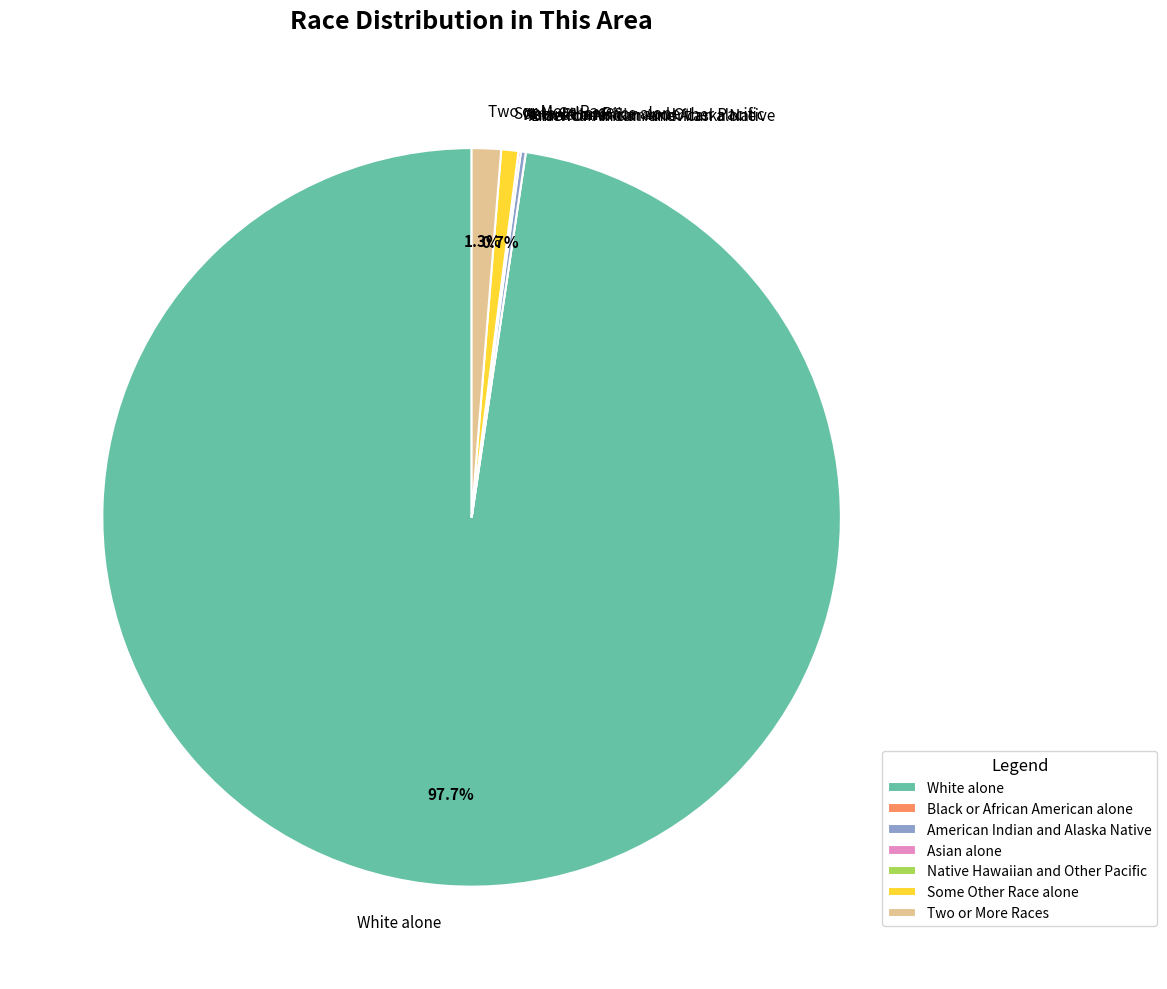

What percentage is the Some Other Race alone slice, to the nearest percent?

1%